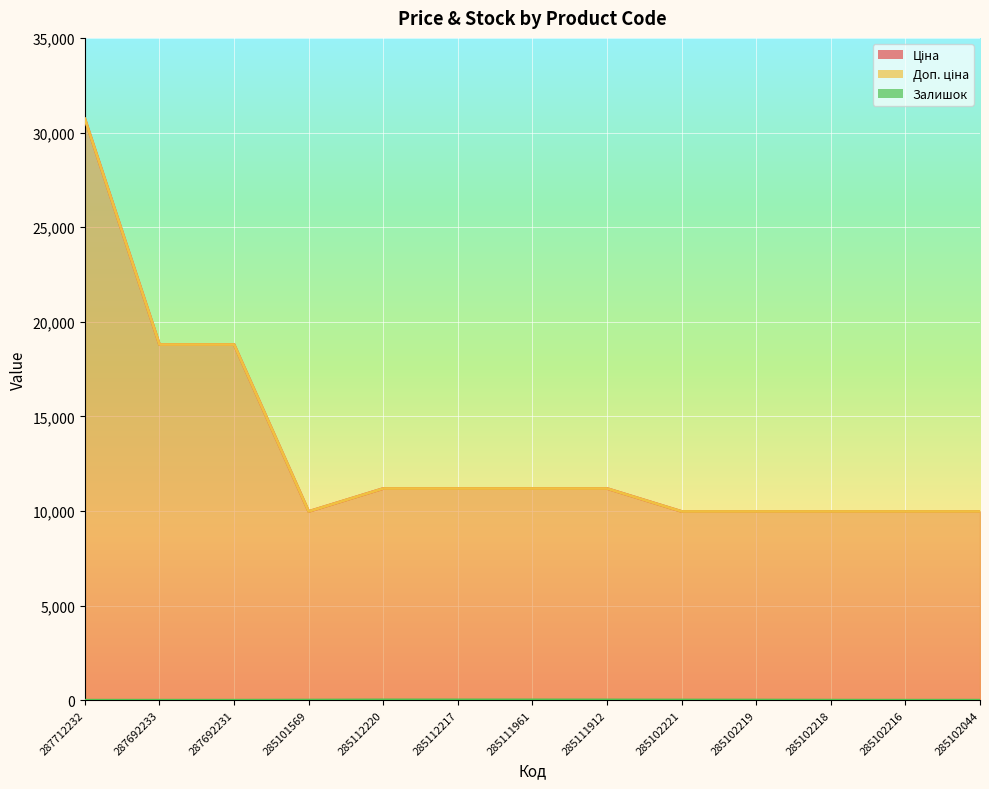

Does the chart display data point markers on the line(s)?

No